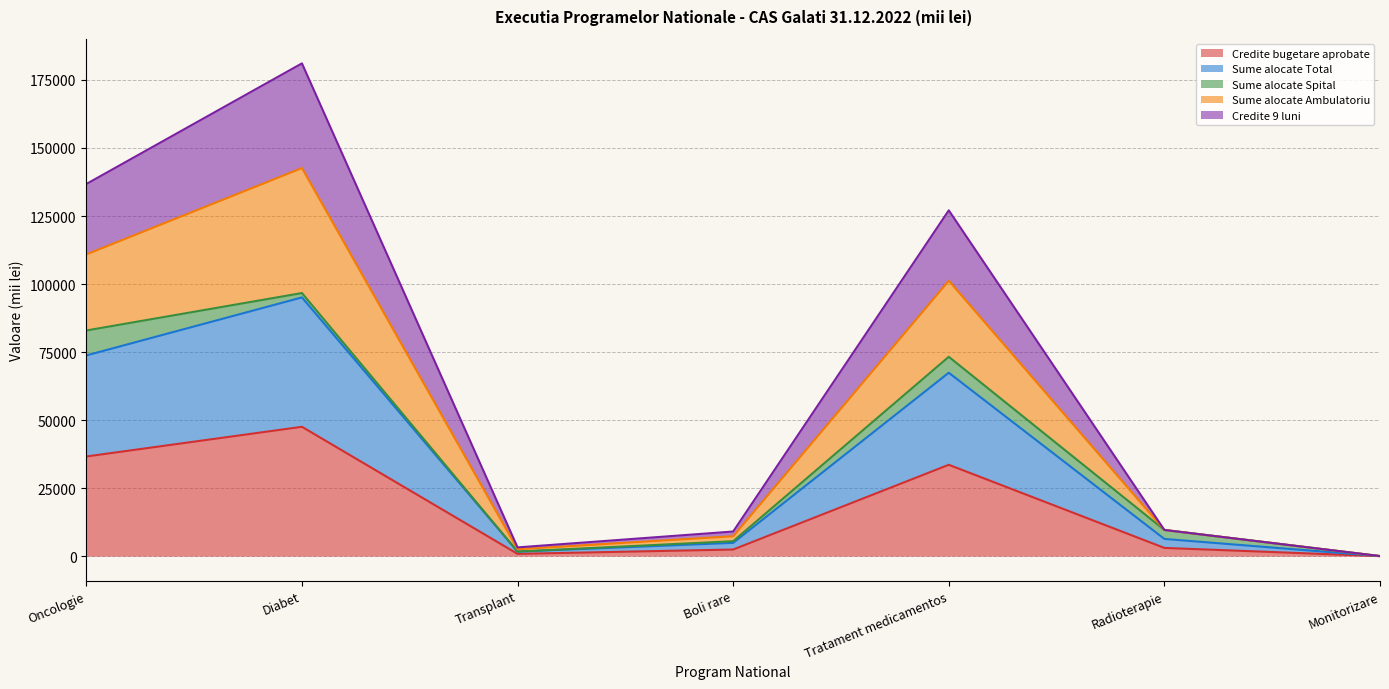

Rank the categories by Credite bugetare aprobate value from lowest to highest.

Monitorizare, Transplant, Boli rare, Radioterapie, Tratament medicamentos, Oncologie, Diabet